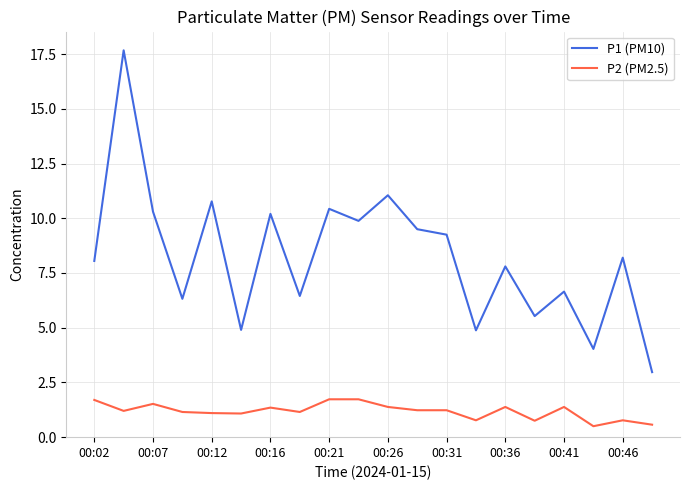

True or false: P2 (PM2.5) and P1 (PM10) cross at least once.

False